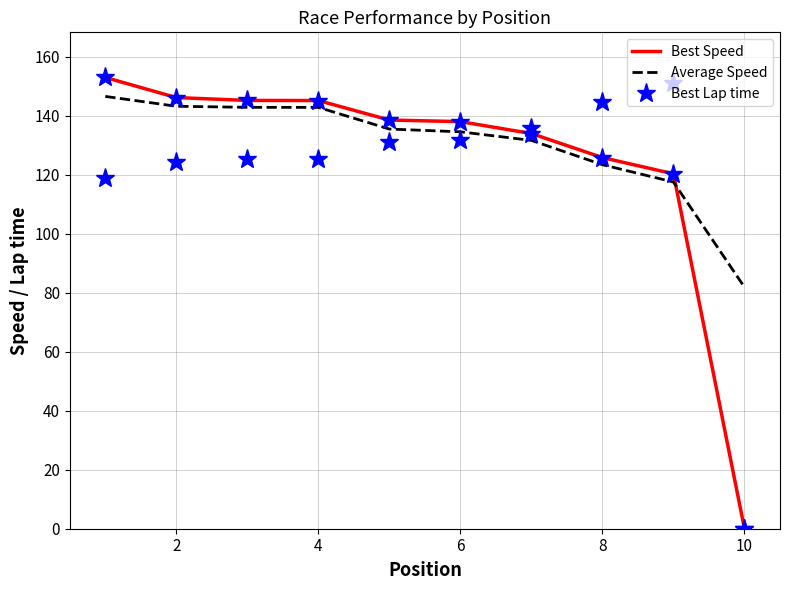

True or false: Best Speed has more than 2 points higher than both neighbors.

False